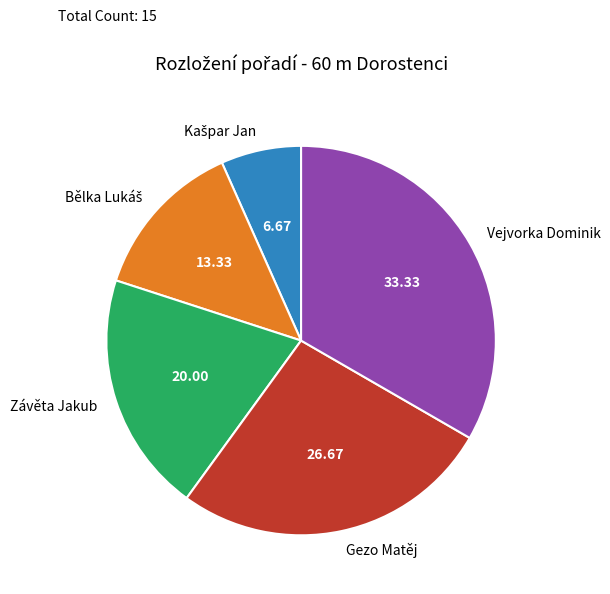

Is there any slice that represents more than half of the pie?

No